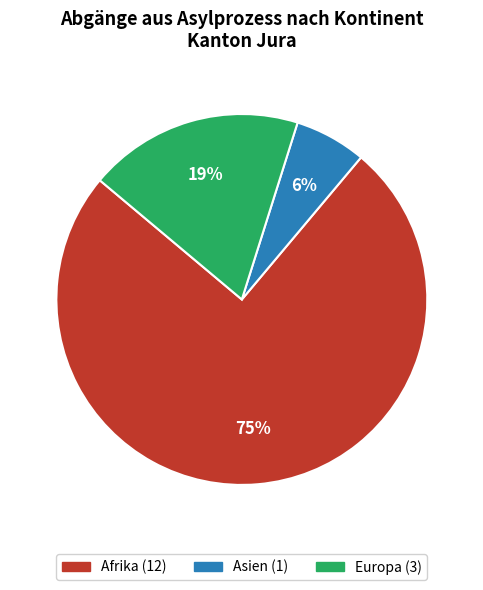

How many slices are in this pie chart?

3